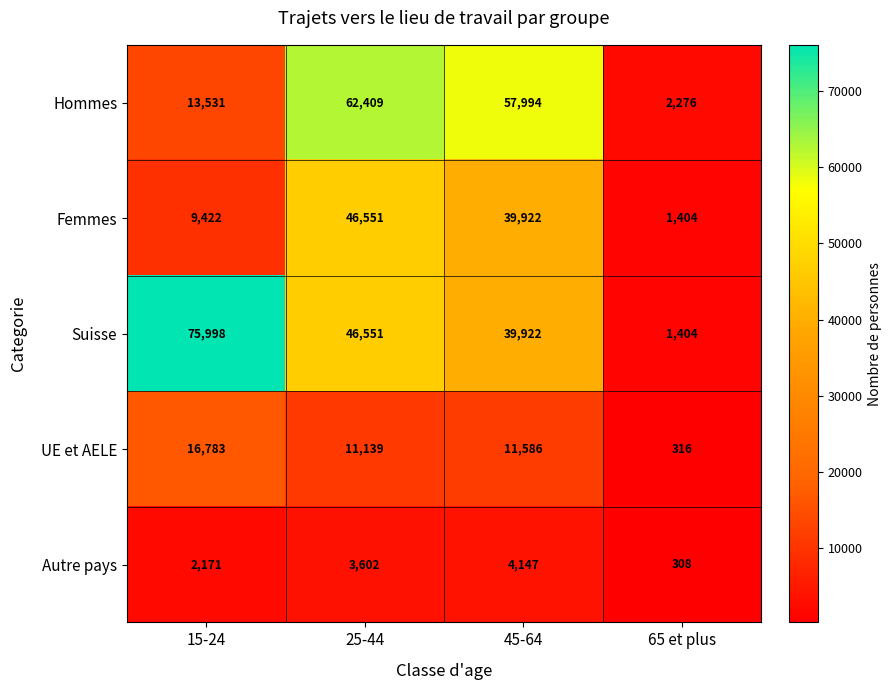

True or false: UE et AELE has a value of 29840 at 15-24.

False